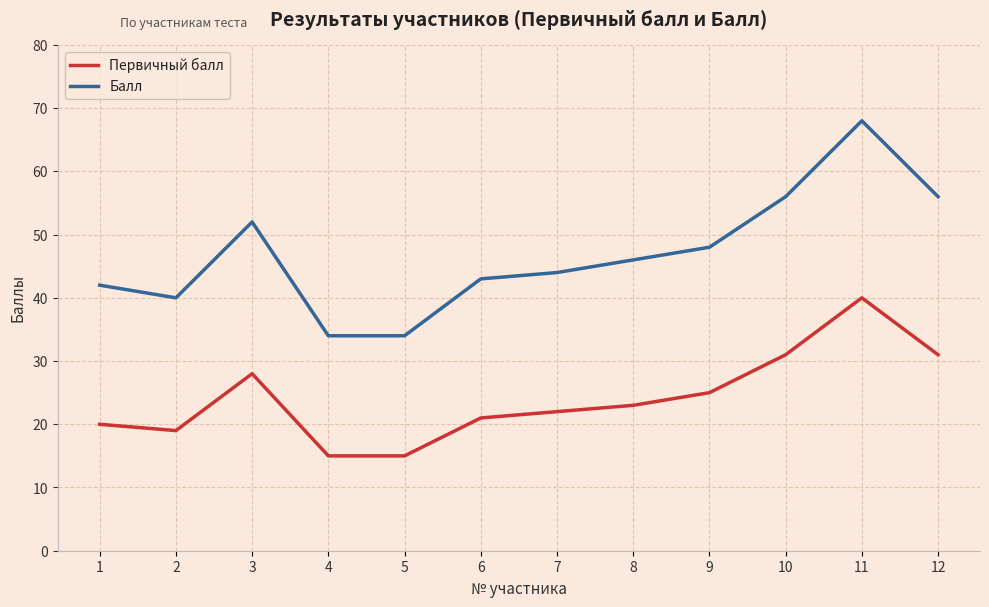

What is the maximum value for Балл?

68